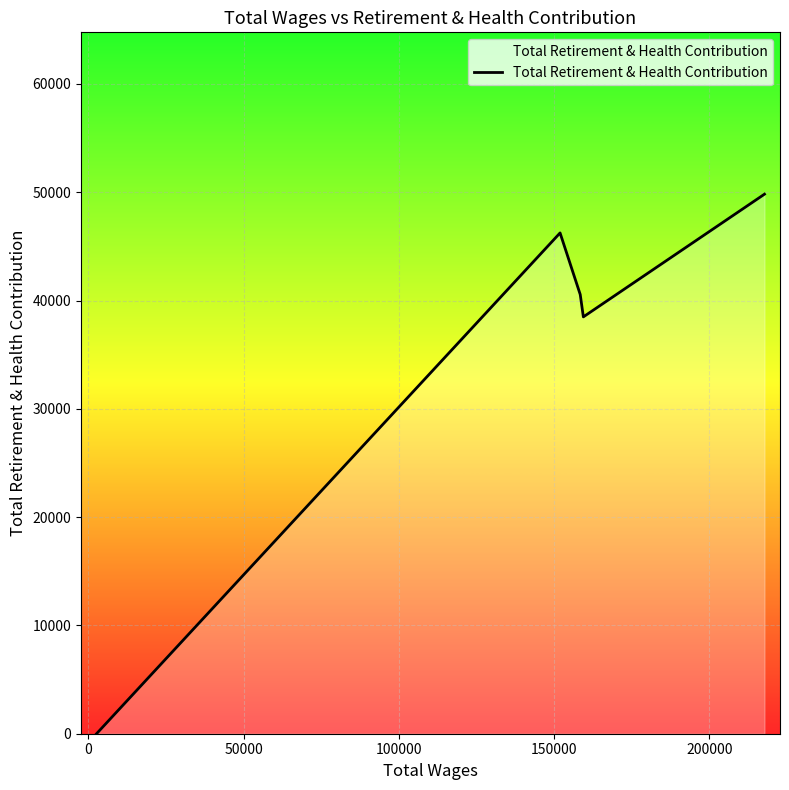

How many data points does each series have?

9